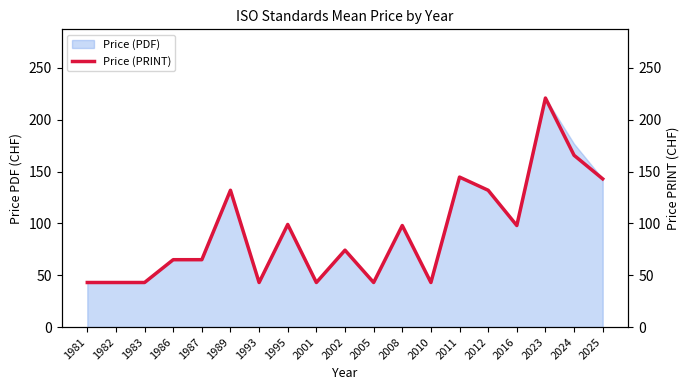

Does the chart display data point markers on the line(s)?

No